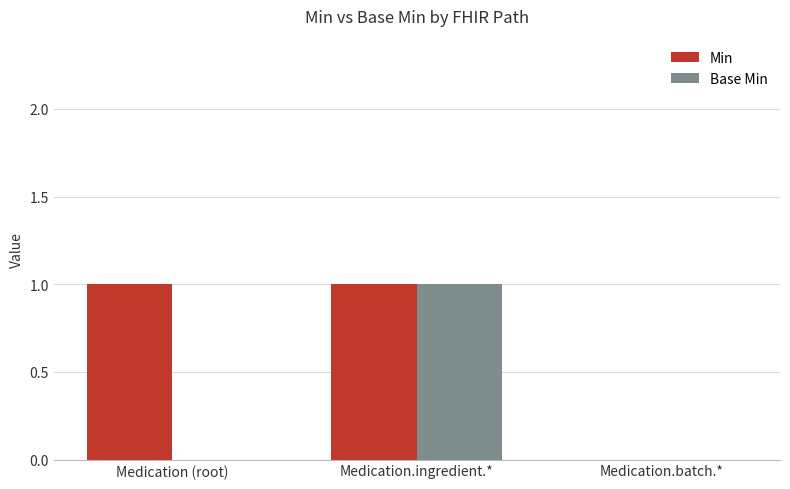

How many Base Min values are between 0 and 1?

3